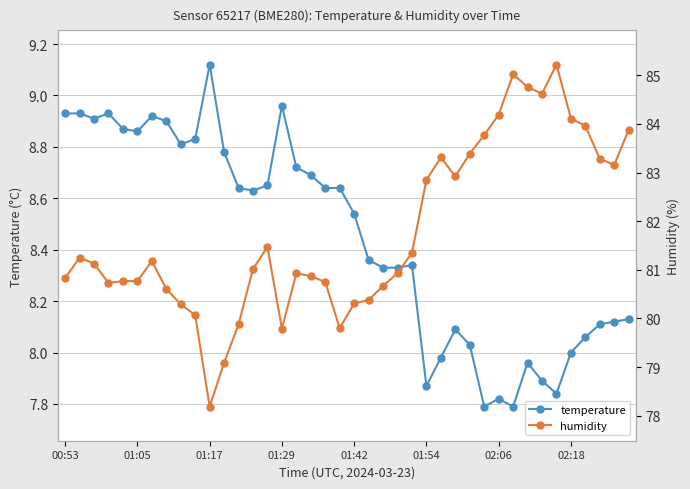

How many interior local peaks does the temperature series have?

8